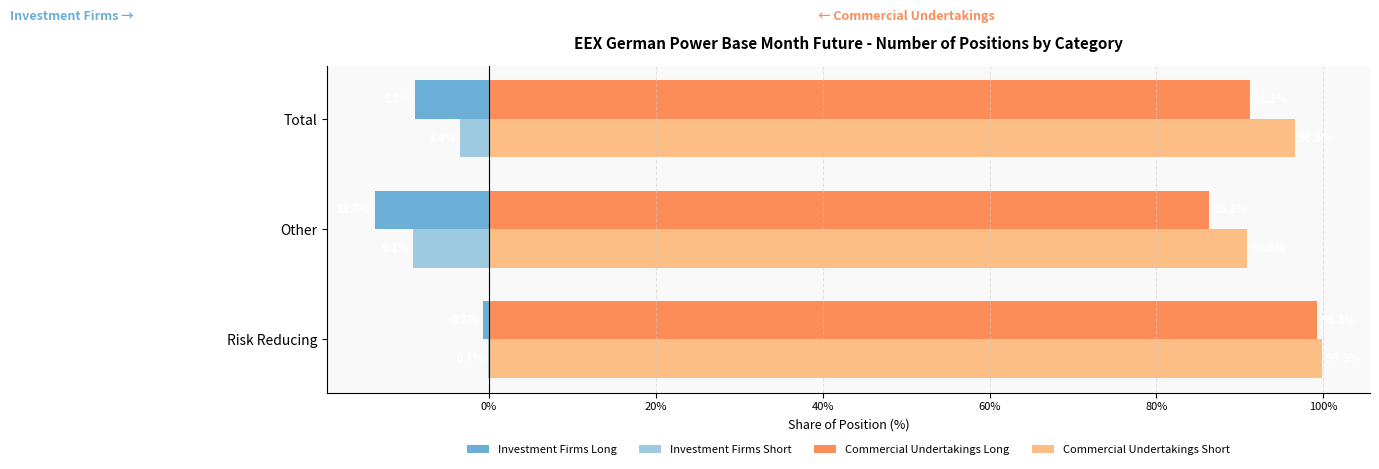

Is it true that Commercial Undertakings Long equals 139.6 at Other?

False